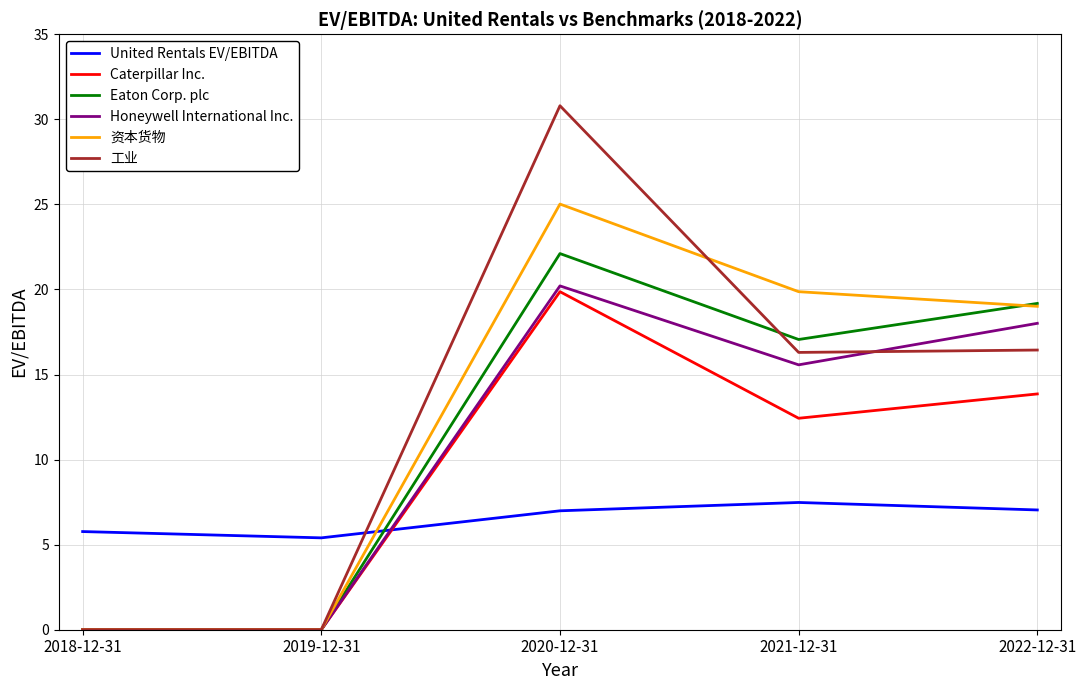

What is the average value of the Eaton Corp. plc series?

11.7